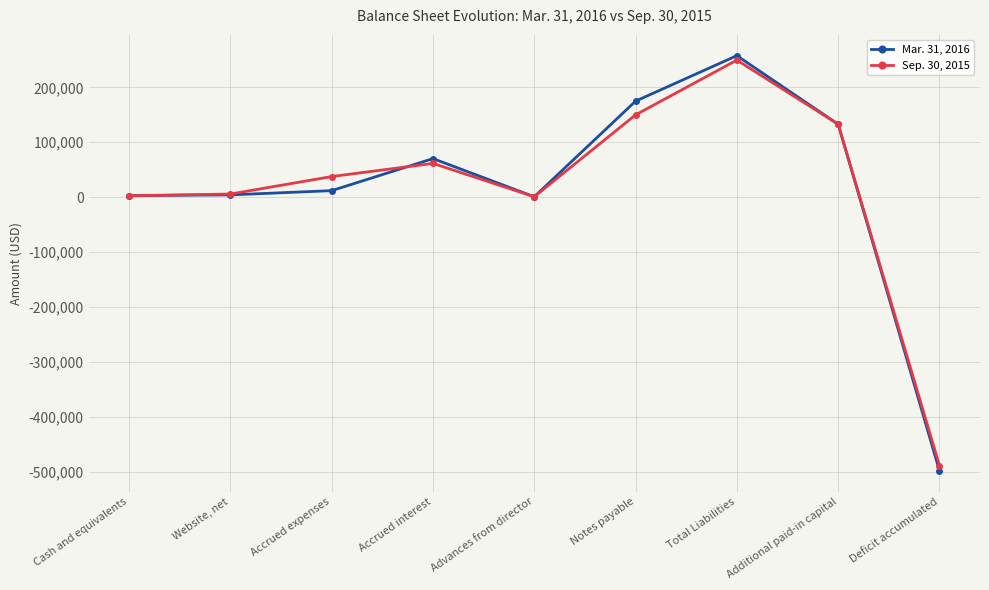

True or false: Sep. 30, 2015 has more than 2 interior local peaks.

False